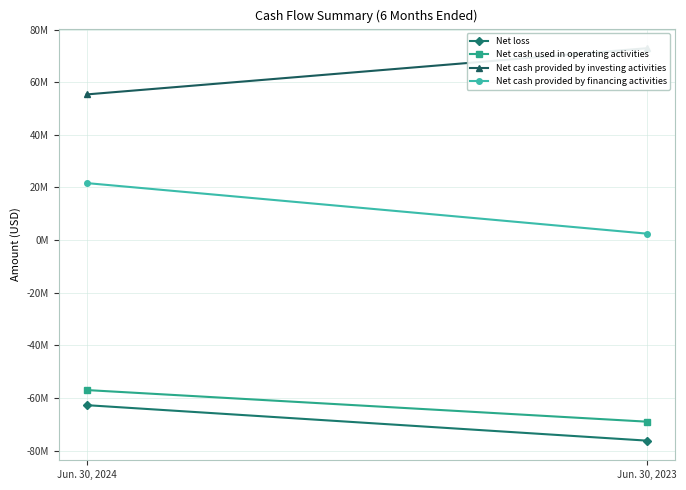

List the series in order of their peak value, lowest first.

Net loss, Net cash used in operating activities, Net cash provided by financing activities, Net cash provided by investing activities